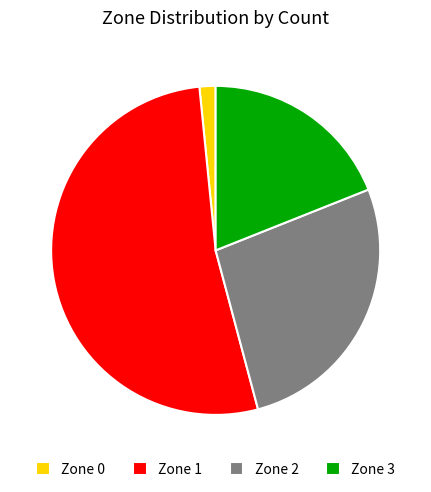

Is it true that Zone 1 is 53% of the pie?

True